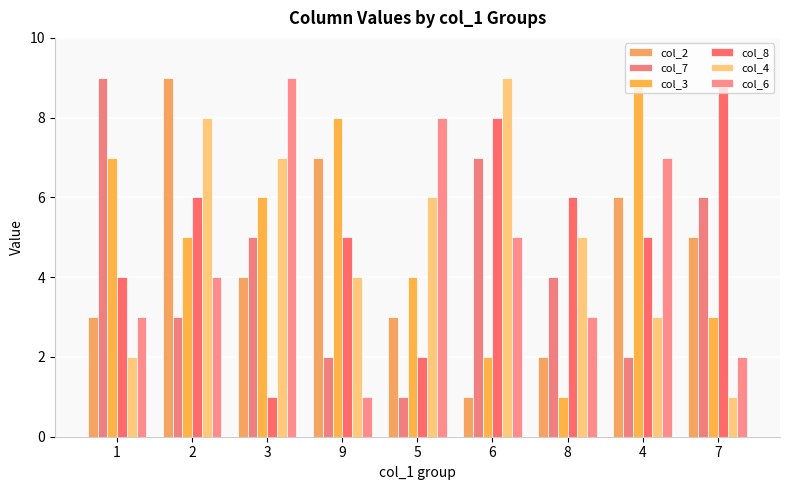

Which label corresponds to the smallest value in the chart?

6